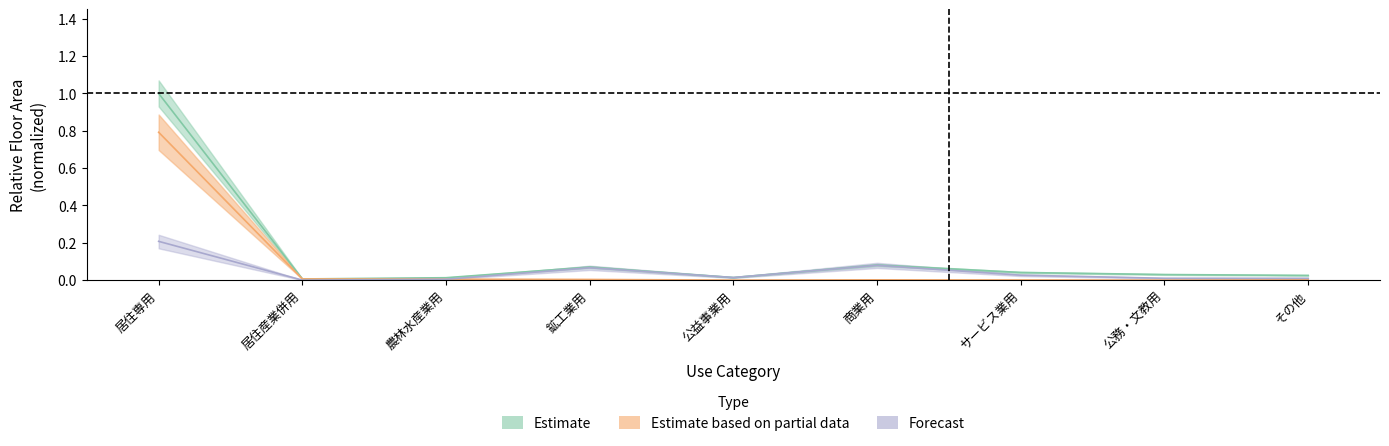

True or false: Forecast has more than 0 interior local peaks.

True